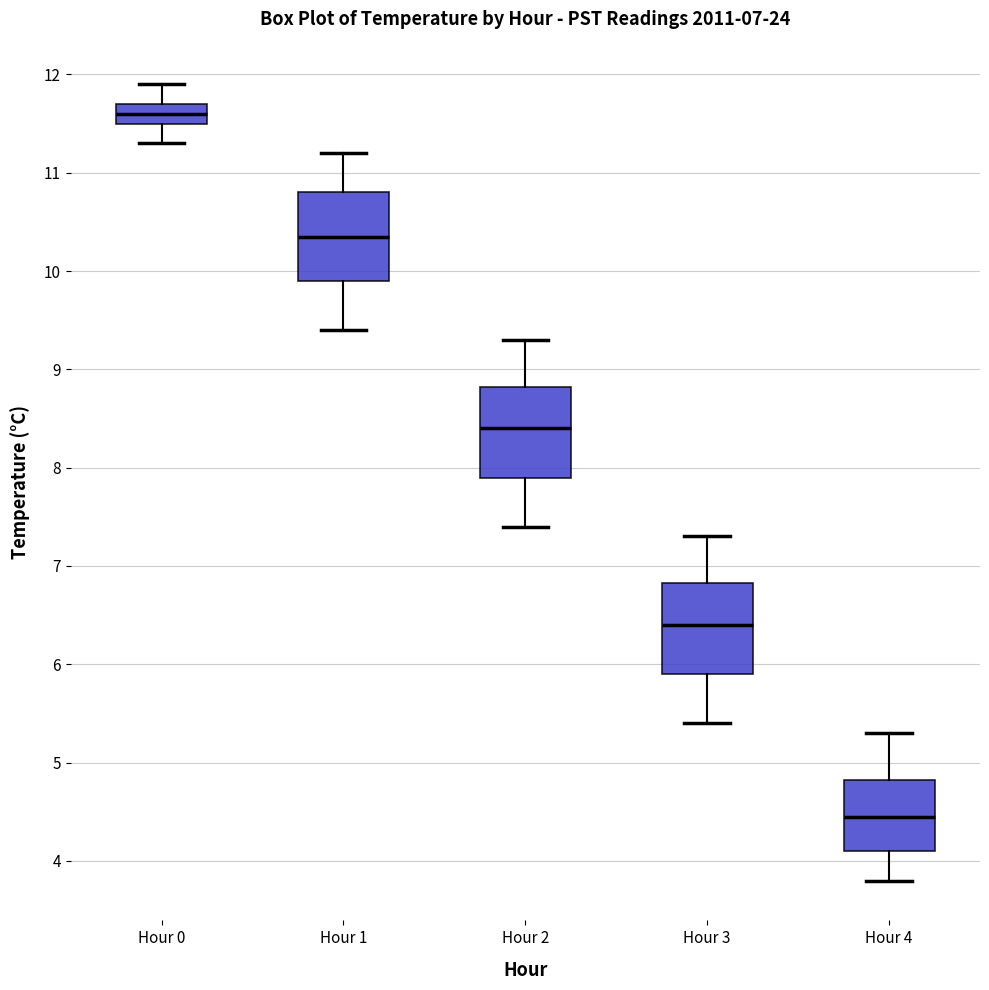

Which box's median line is the lowest?

Hour 4